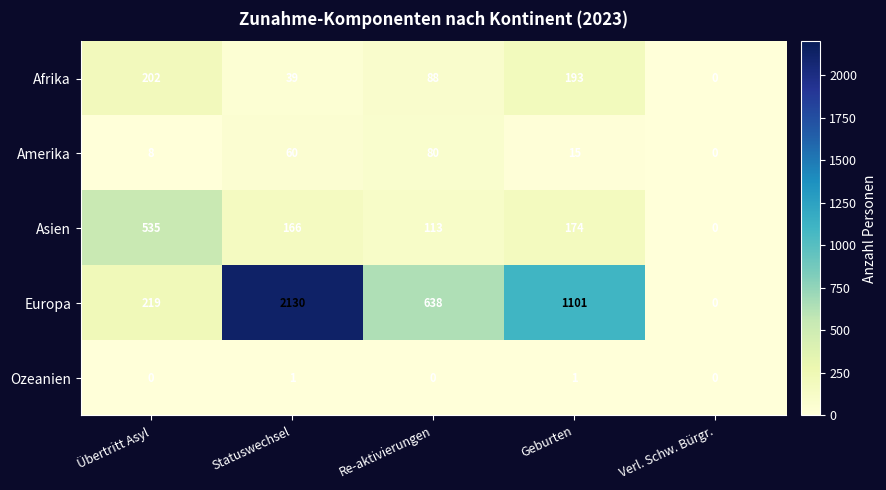

What is the difference between the Amerika values at Verl. Schw. Bürgr. and Geburten?

15